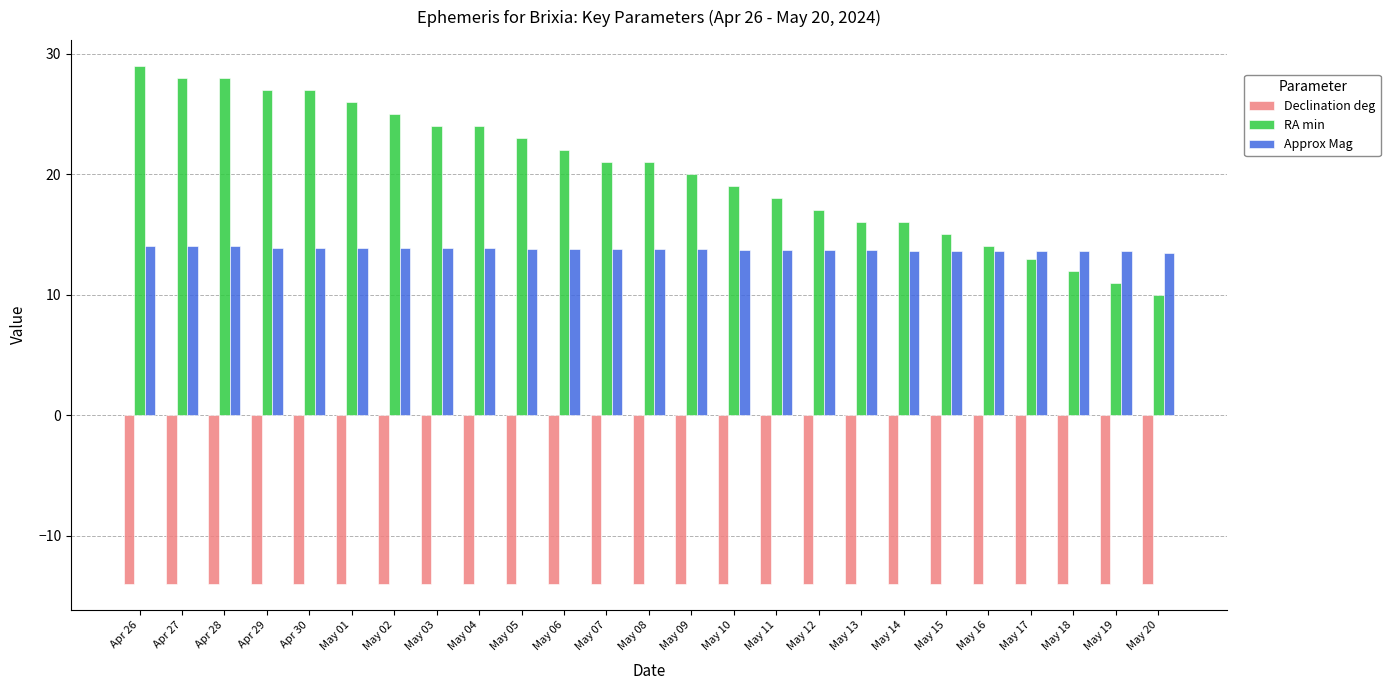

What is the average value of the Approx Mag series?

13.8